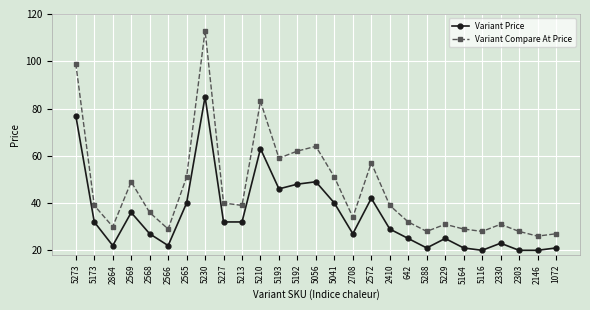

At which label is Variant Compare At Price closest to 69?

5056